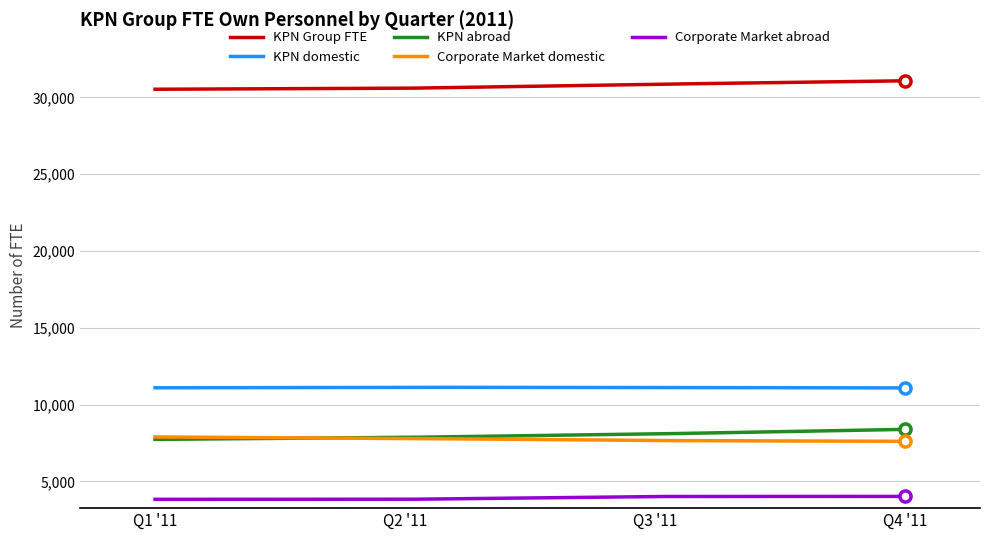

True or false: KPN Group FTE and KPN domestic intersect in this chart.

False